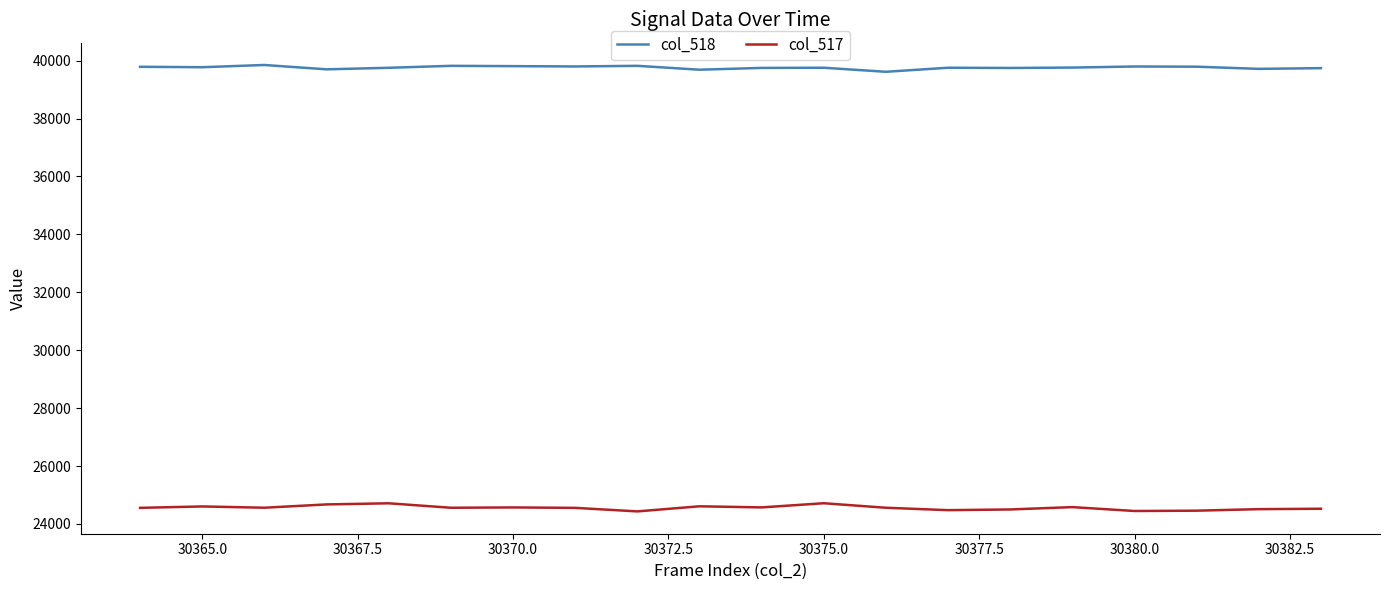

True or false: col_518 and col_517 intersect in this chart.

False